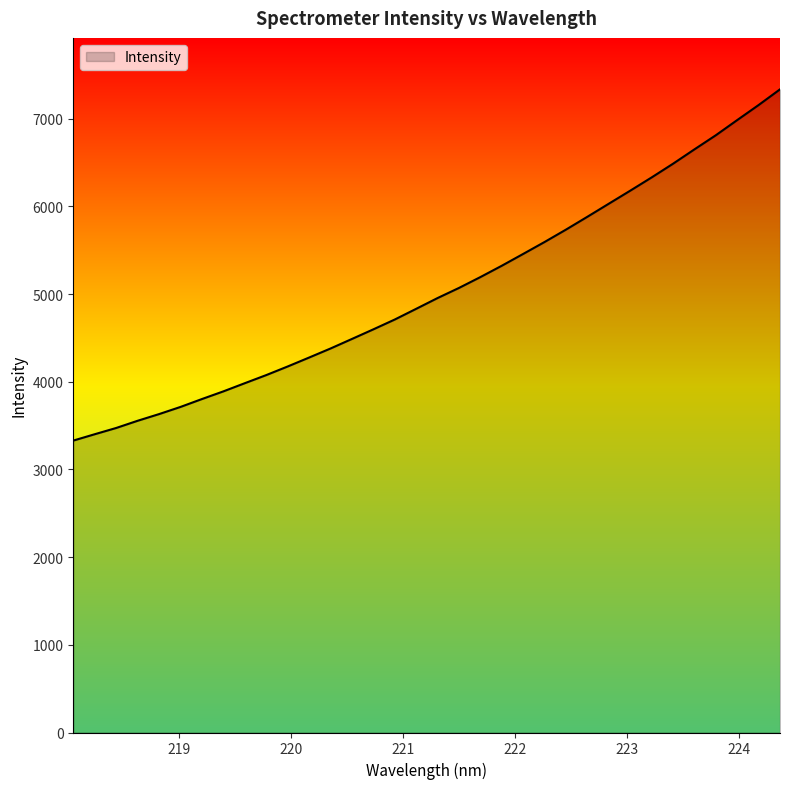

How many values exceed 4954?

17